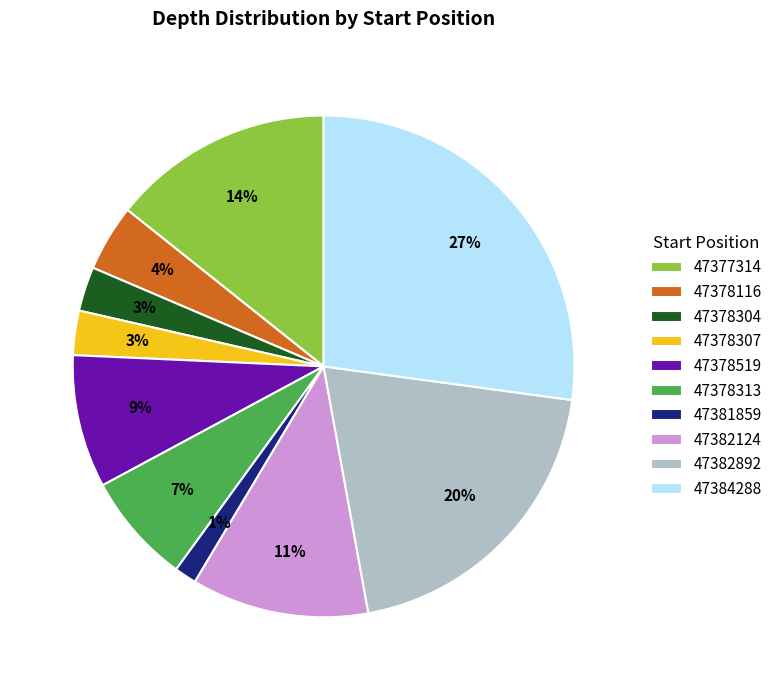

True or false: 47381859 accounts for 11% of the total.

False